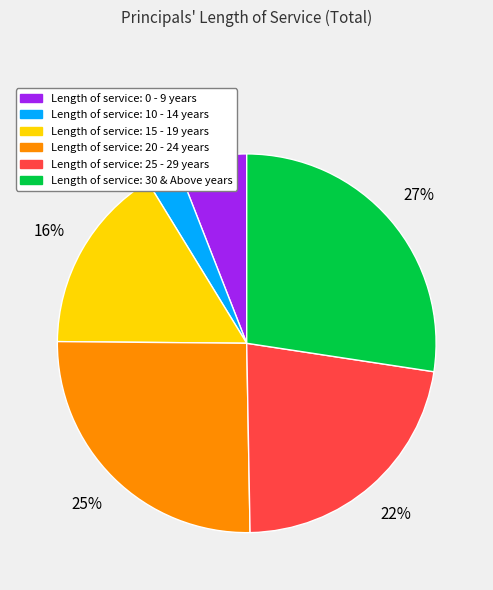

Is there any slice that represents more than half of the pie?

No